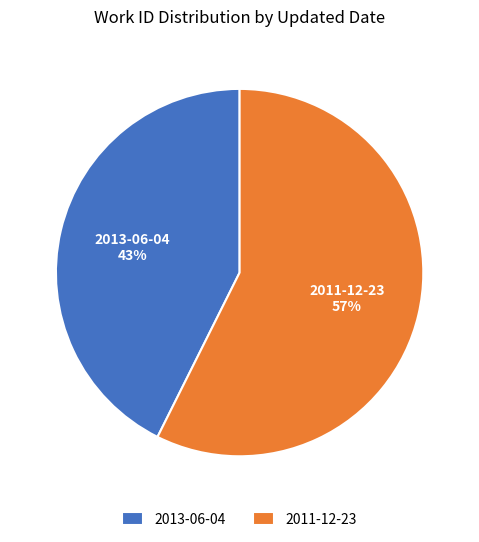

Which has a higher value, 2011-12-23 or 2013-06-04?

2011-12-23